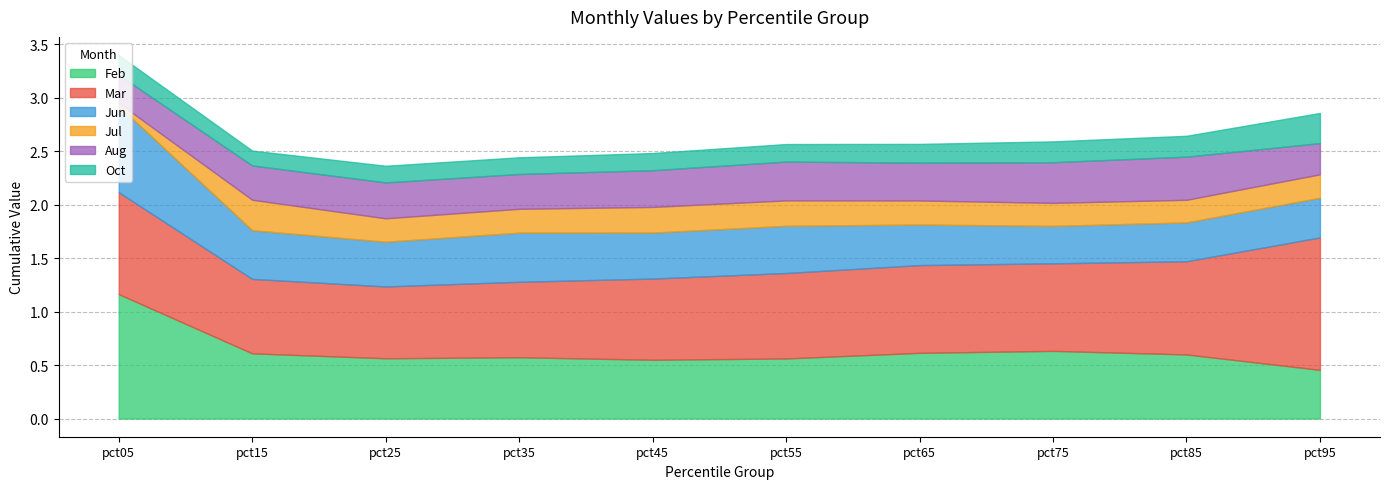

Count the Aug values in the range 0 to 1.

10